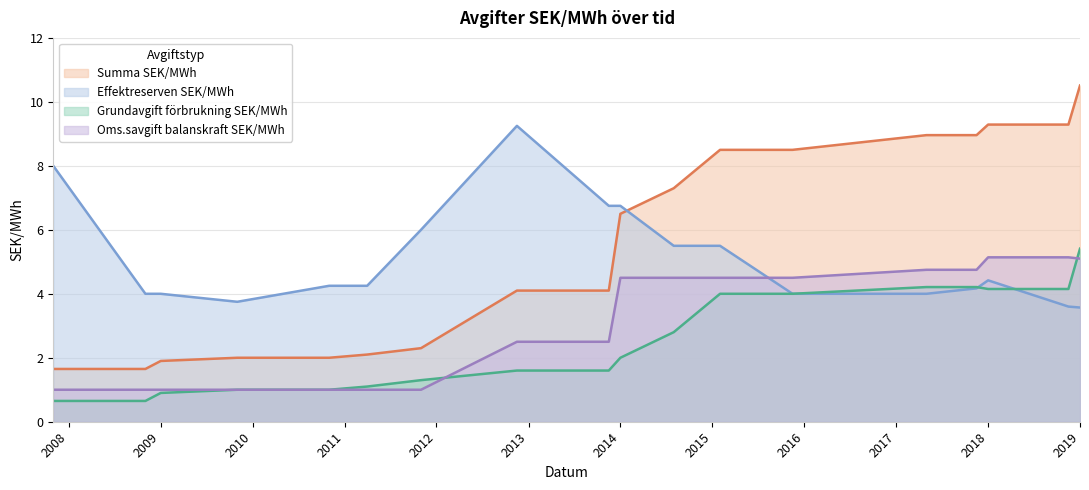

Is the value of Grundavgift förbrukning SEK/MWh at 2015-11-16 greater than the value of Oms.savgift balanskraft SEK/MWh at 2013-11-16?

Yes